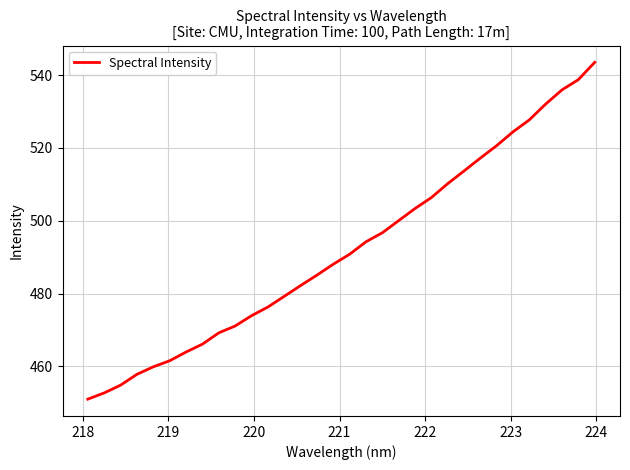

Is this an area chart (filled region under the line)?

No